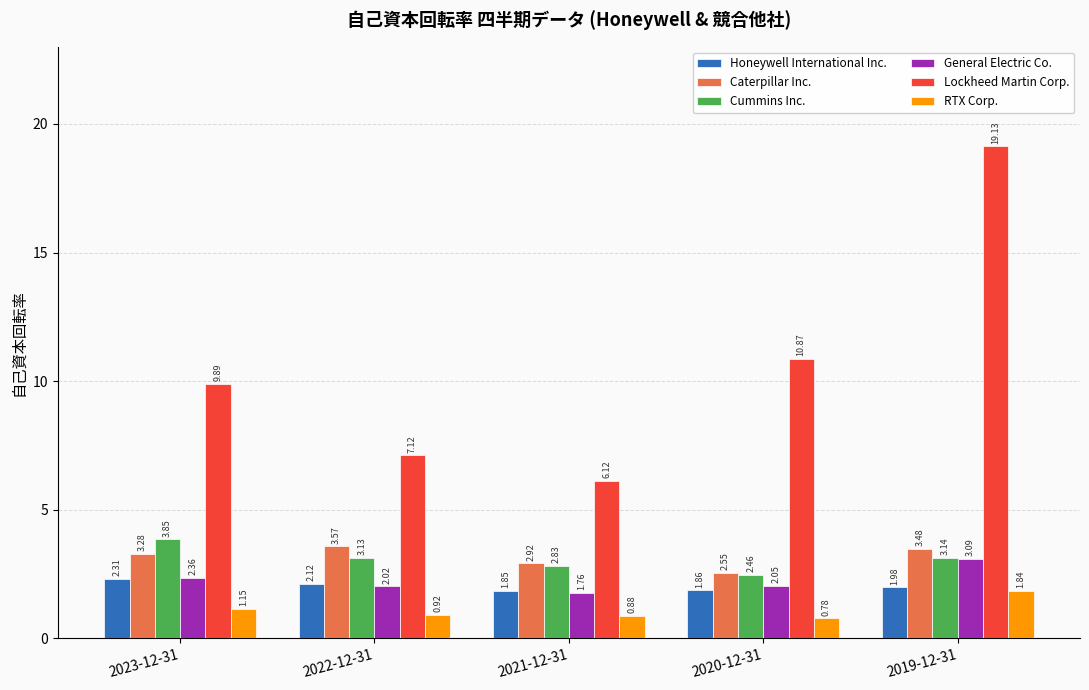

List the labels in order of RTX Corp. value, smallest first.

2020-12-31, 2021-12-31, 2022-12-31, 2023-12-31, 2019-12-31